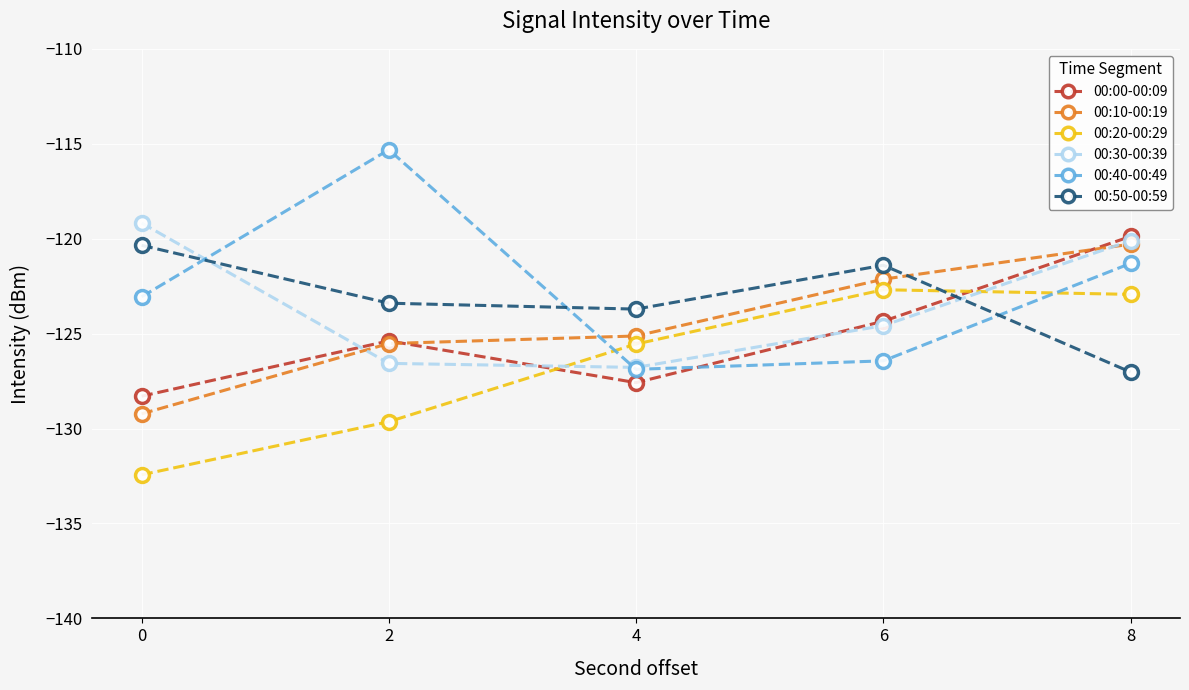

The value of 00:50-00:59 at 0 is -120.3. True or false?

True